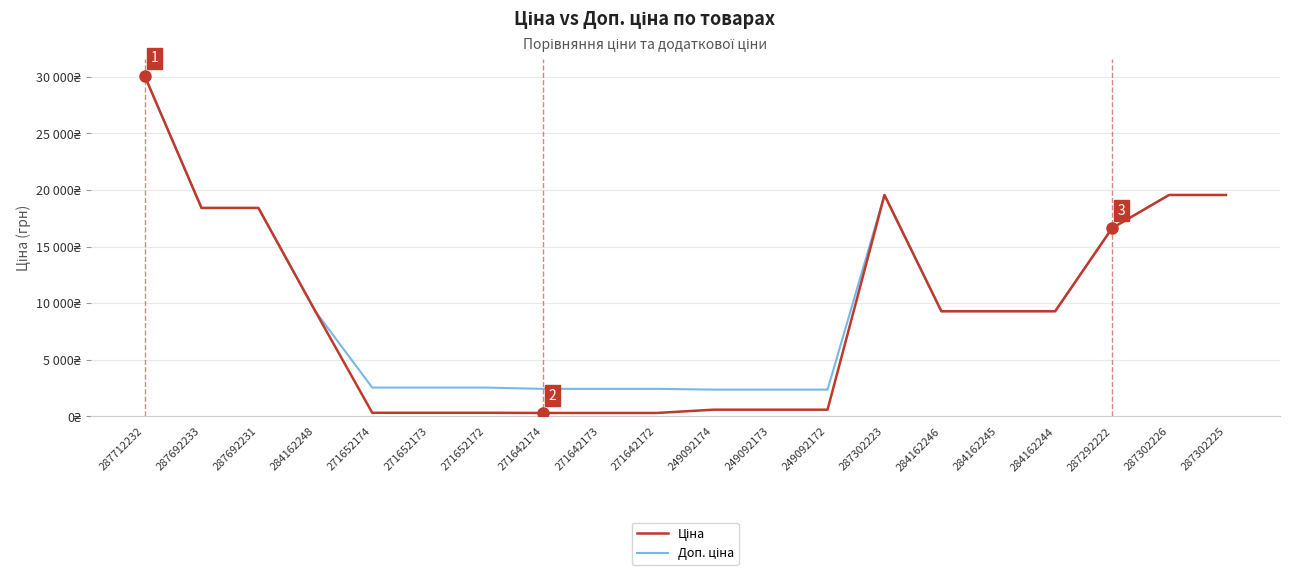

What is the minimum value for Ціна?

304.1